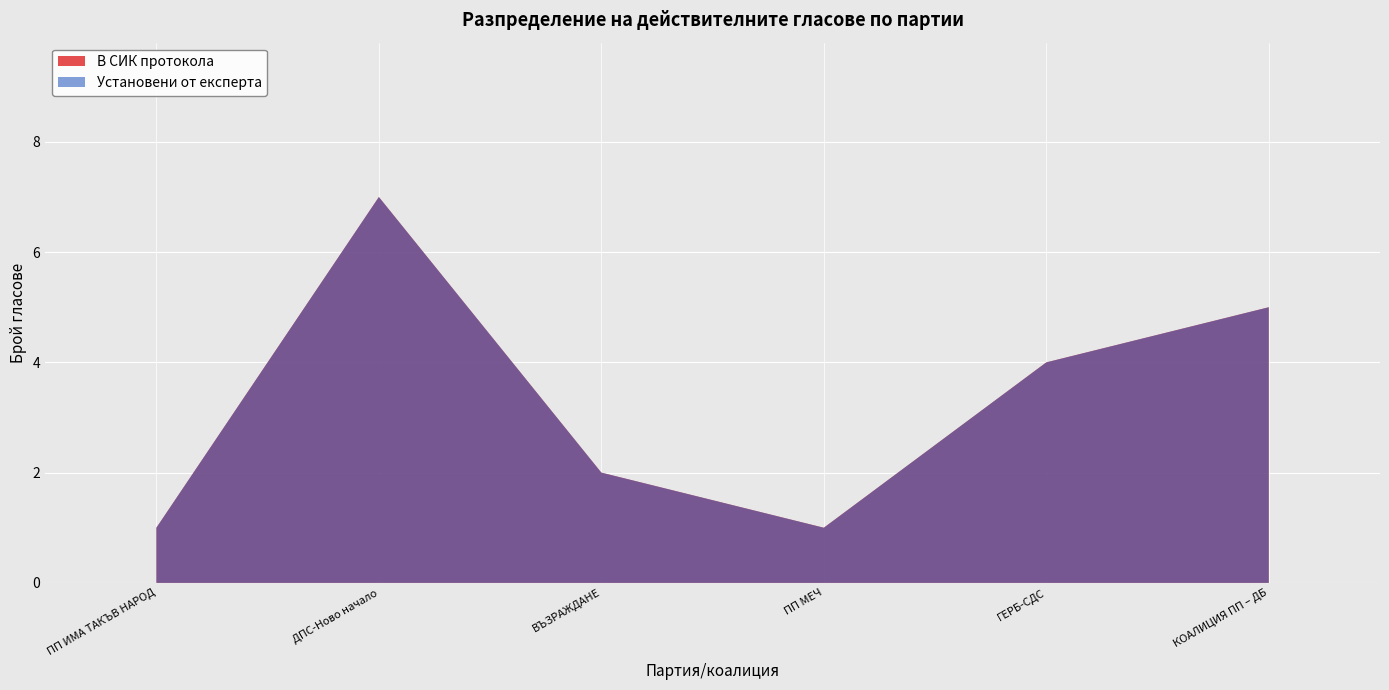

Reading left to right, what are all the values shown in this chart?

В СИК протокола: ПП ИМА ТАКЪВ НАРОД=1	ДПС-Ново начало=7	ВЪЗРАЖДАНЕ=2	ПП МЕЧ=1	ГЕРБ-СДС=4	КОАЛИЦИЯ ПП – ДБ=5
Установени от експерта: ПП ИМА ТАКЪВ НАРОД=1	ДПС-Ново начало=7	ВЪЗРАЖДАНЕ=2	ПП МЕЧ=1	ГЕРБ-СДС=4	КОАЛИЦИЯ ПП – ДБ=5